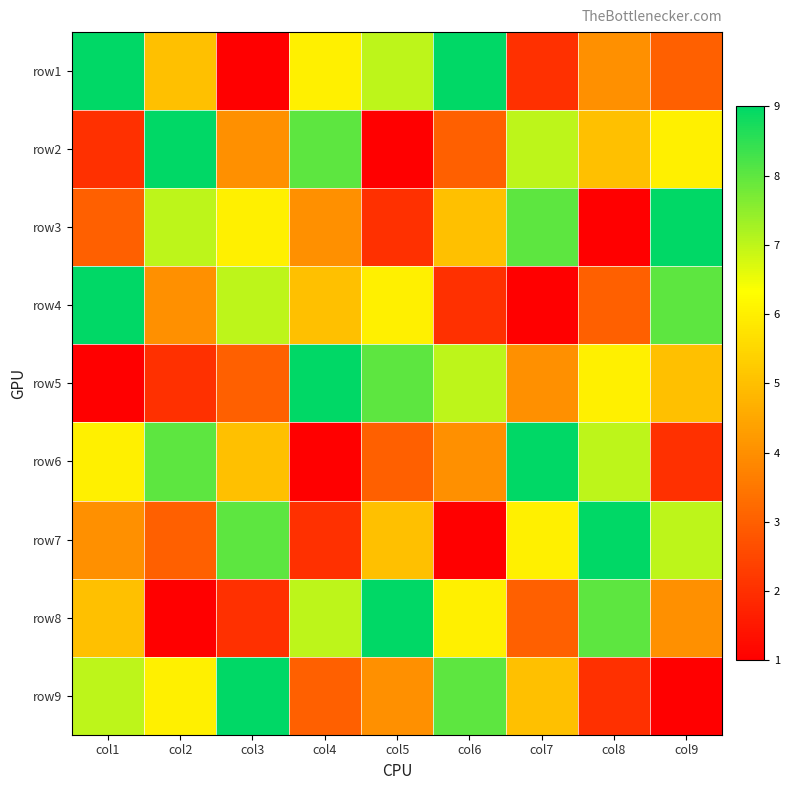

Reading left to right, what are all the values shown in this chart?

row1: col1=9	col2=5	col3=1	col4=6	col5=7	col6=9	col7=2	col8=4	col9=3
row2: col1=2	col2=9	col3=4	col4=8	col5=1	col6=3	col7=7	col8=5	col9=6
row3: col1=3	col2=7	col3=6	col4=4	col5=2	col6=5	col7=8	col8=1	col9=9
row4: col1=9	col2=4	col3=7	col4=5	col5=6	col6=2	col7=1	col8=3	col9=8
row5: col1=1	col2=2	col3=3	col4=9	col5=8	col6=7	col7=4	col8=6	col9=5
row6: col1=6	col2=8	col3=5	col4=1	col5=3	col6=4	col7=9	col8=7	col9=2
row7: col1=4	col2=3	col3=8	col4=2	col5=5	col6=1	col7=6	col8=9	col9=7
row8: col1=5	col2=1	col3=2	col4=7	col5=9	col6=6	col7=3	col8=8	col9=4
row9: col1=7	col2=6	col3=9	col4=3	col5=4	col6=8	col7=5	col8=2	col9=1